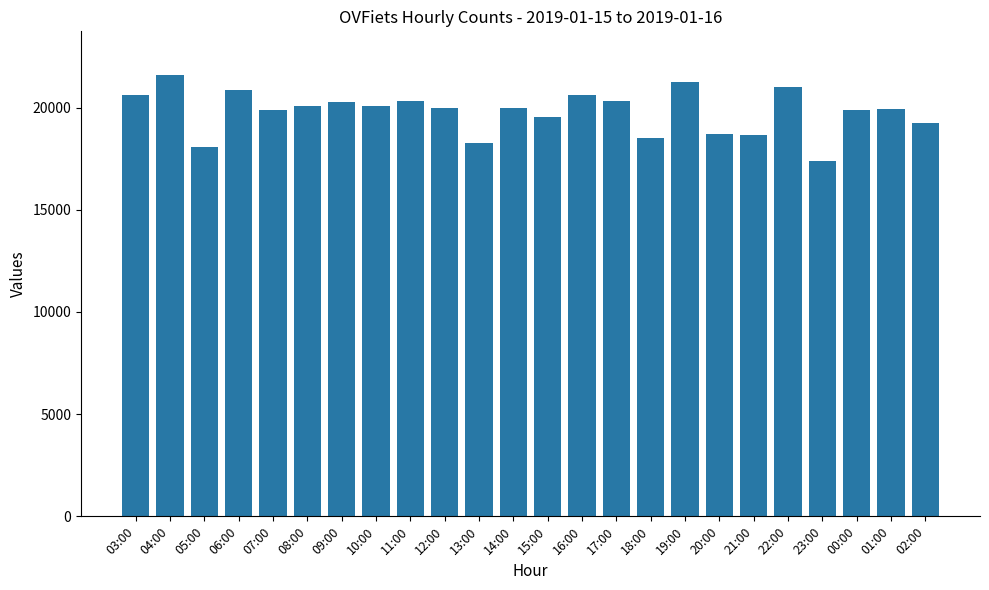

What is the label of the 2nd bar from the left?

04:00